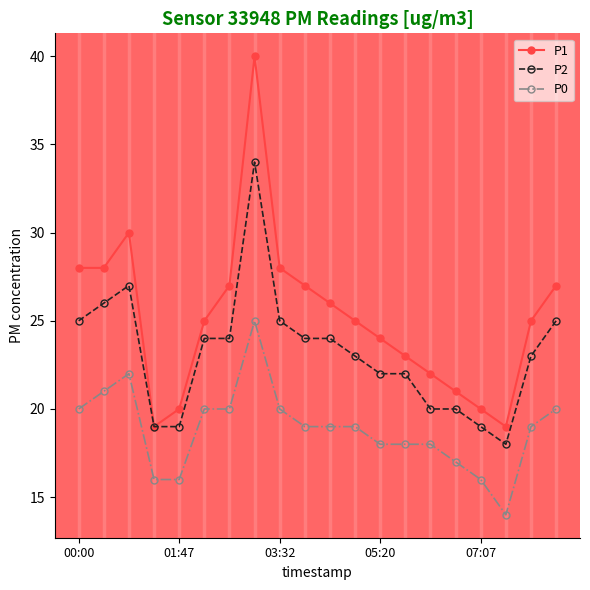

Reading right to left, extract all data points from this chart.

P1: 27	25	19	20	21	22	23	24	25	26	27	28	40	27	25	20	19	30	28	28
P2: 25	23	18	19	20	20	22	22	23	24	24	25	34	24	24	19	19	27	26	25
P0: 20	19	14	16	17	18	18	18	19	19	19	20	25	20	20	16	16	22	21	20